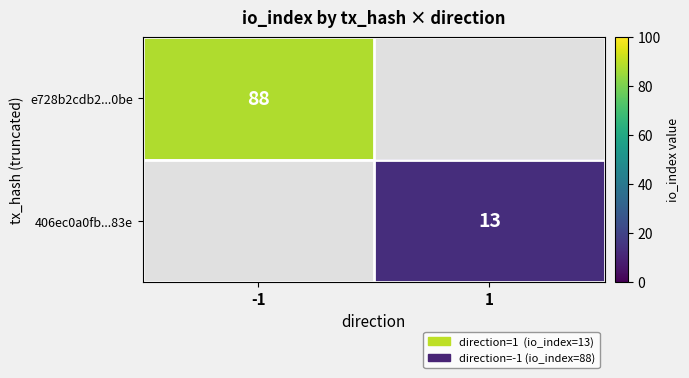

How many data points does each series have?

2